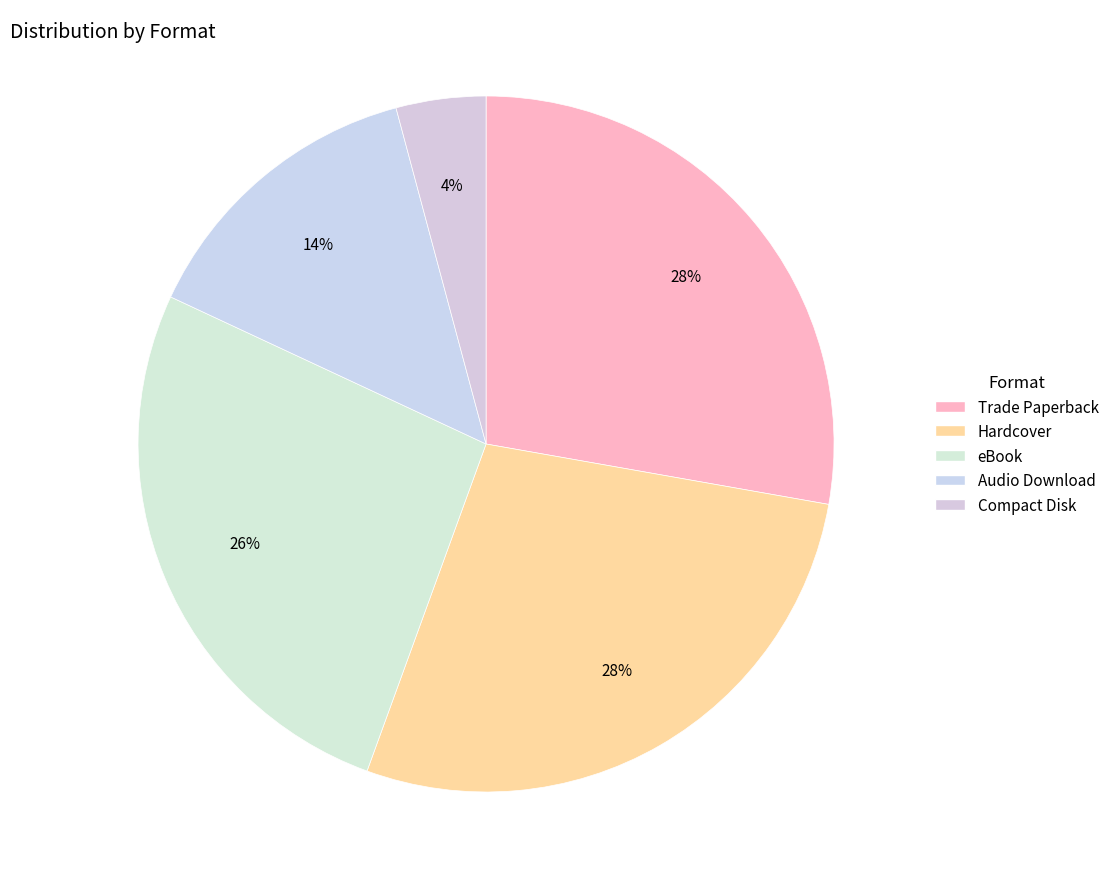

To the nearest percent, what percentage of the pie is Audio Download?

14%